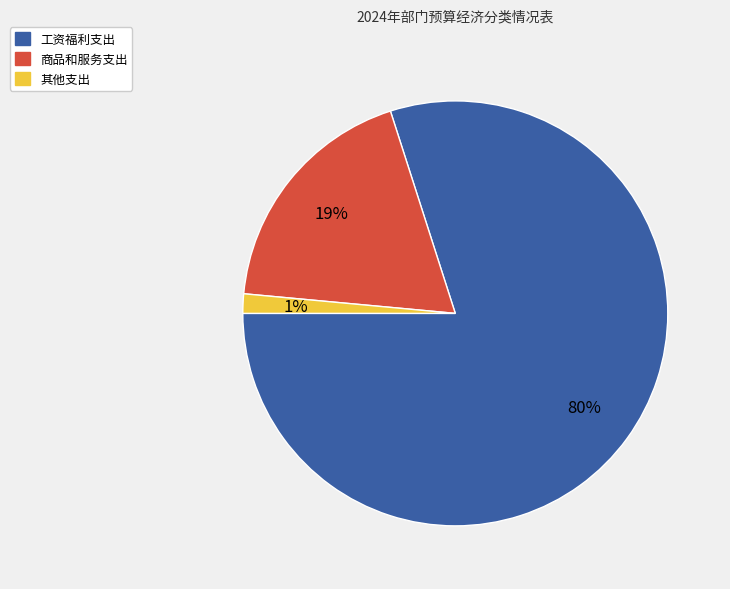

Between 工资福利支出 and 商品和服务支出, which is larger?

工资福利支出